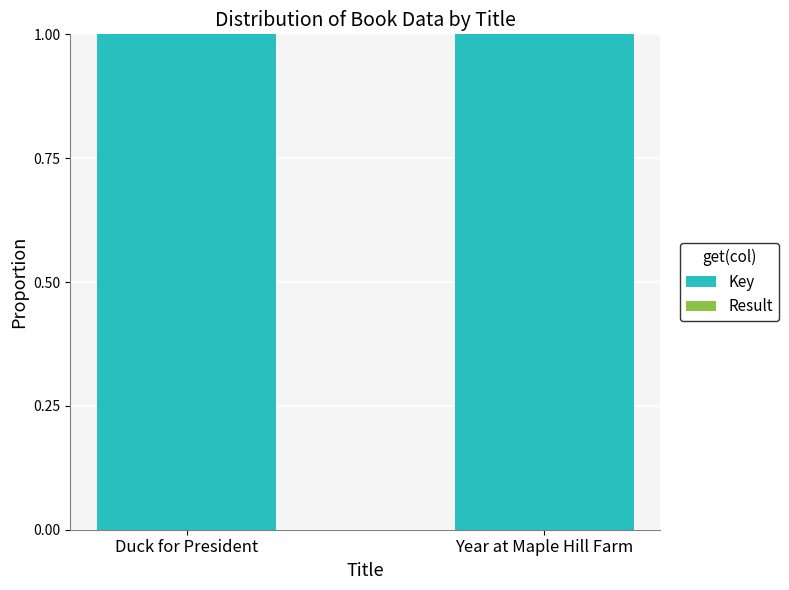

True or false: Key has a value of 1.0 at Duck for President.

True